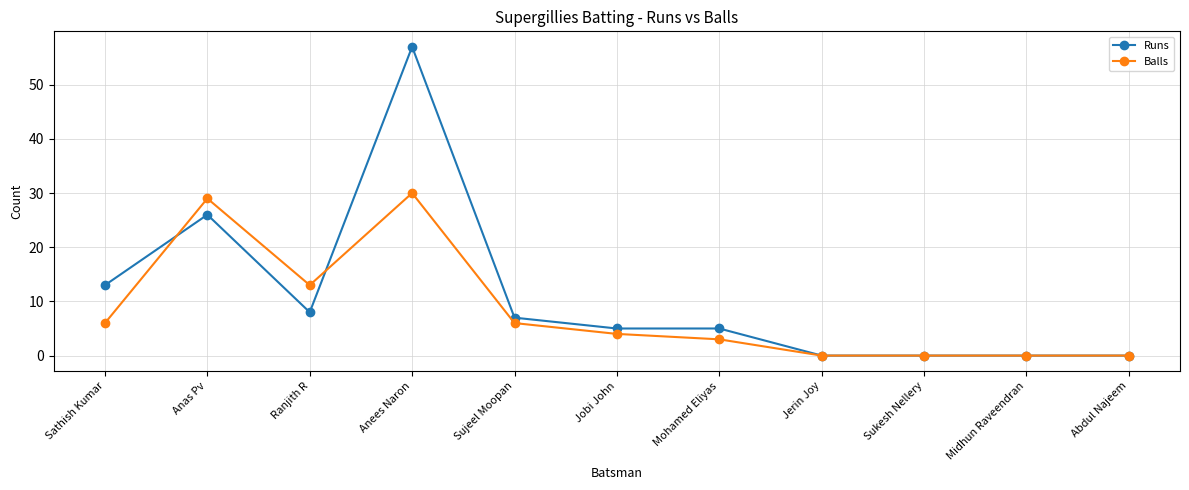

At how many categories does at least one series exceed 21?

2